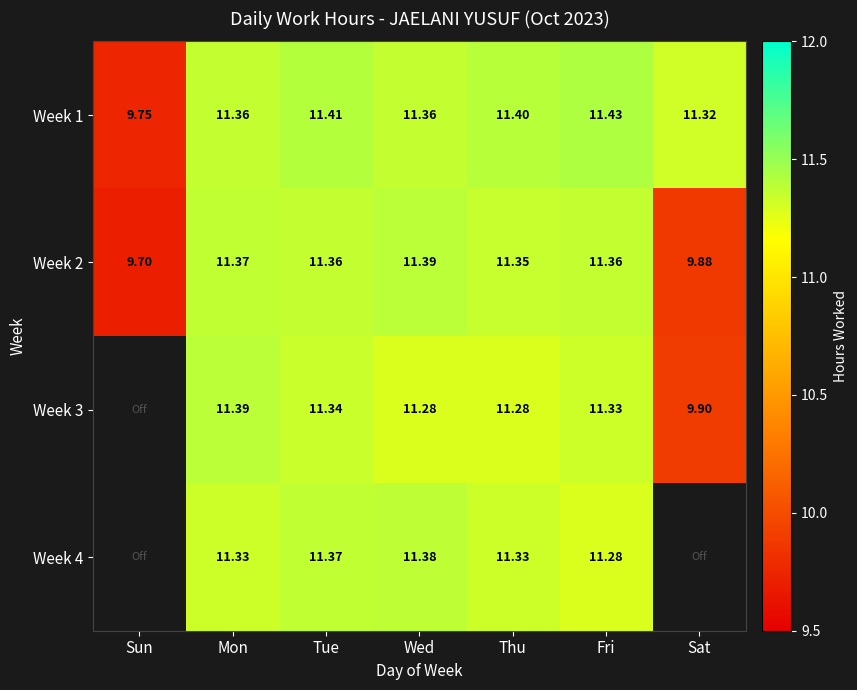

Is the value of Week 4 at Tue greater than the value of Week 1 at Mon?

Yes